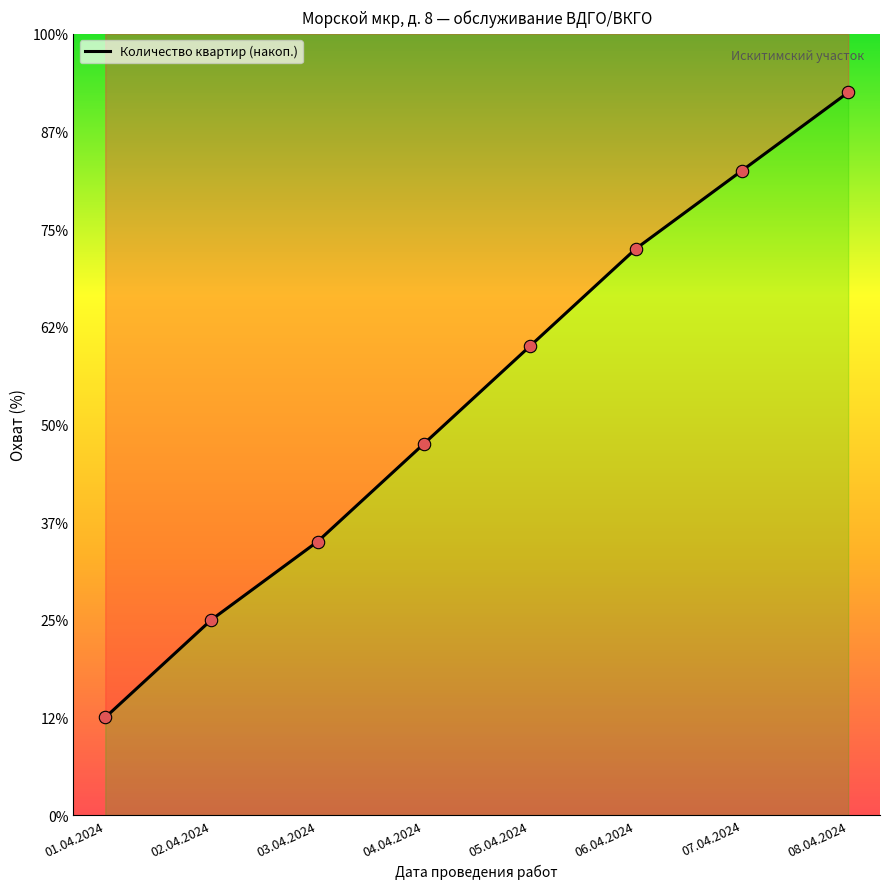

What is the change in value from 03.04.2024 to 07.04.2024?

+19